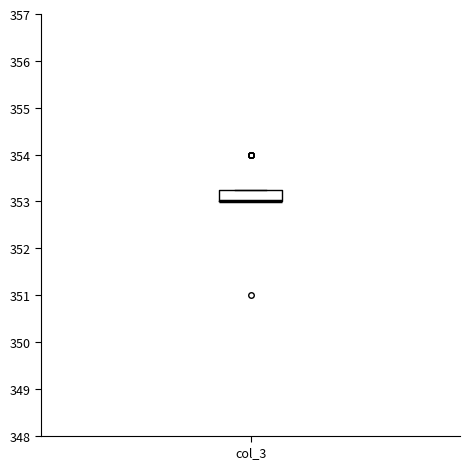

Read this box plot against the y-axis: the position of the median line, the range covered by the box, and the ends of both whiskers. The values are not printed on the chart, so give them approximately, as read against the axis.

median 353.0 (drawn on the box's lower edge), box 353.0 to 353.3, whiskers 353.0 to 353.3